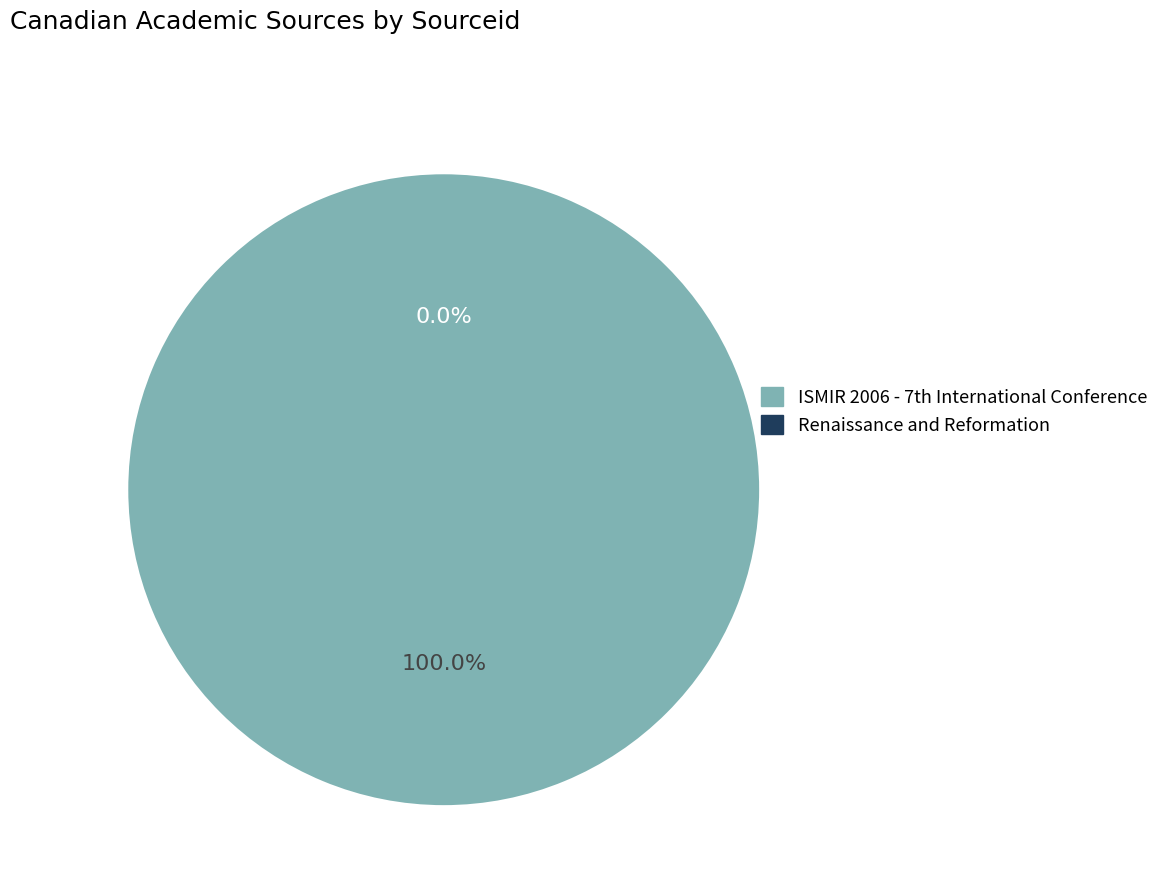

Is it true that Renaissance and Reformation is 1% of the pie?

False